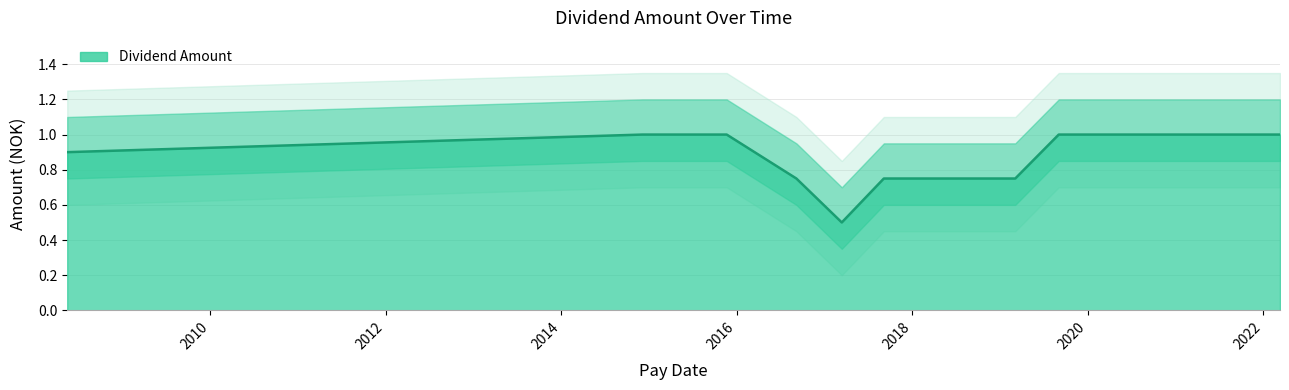

Rank the categories by value from lowest to highest.

2017-03-13, 2019-03-05, 2018-09-28, 2018-03-19, 2017-09-04, 2016-09-05, 2008-05-15, 2022-03-11, 2021-04-14, 2020-03-03, 2019-09-02, 2015-11-20, 2014-12-04